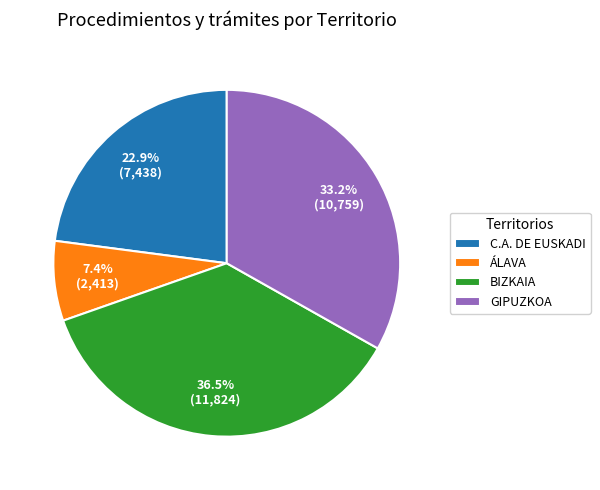

Count the number of slices in the pie.

4